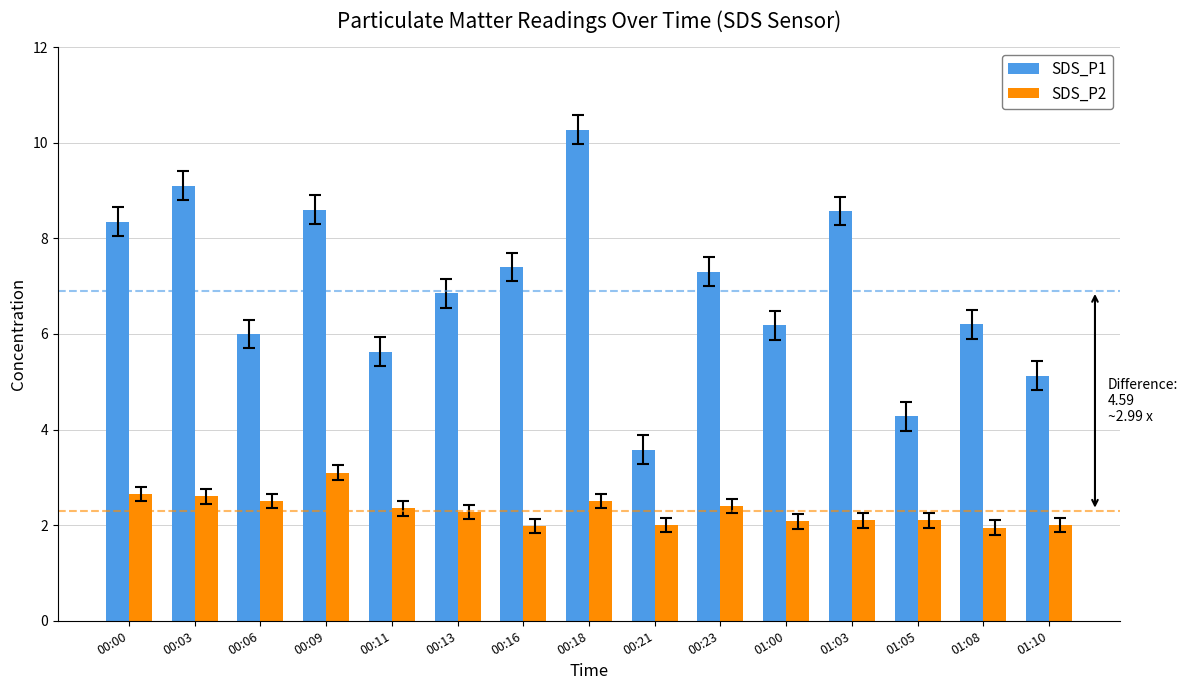

True or false: SDS_P2 has a value of 0.5 at 00:00.

False